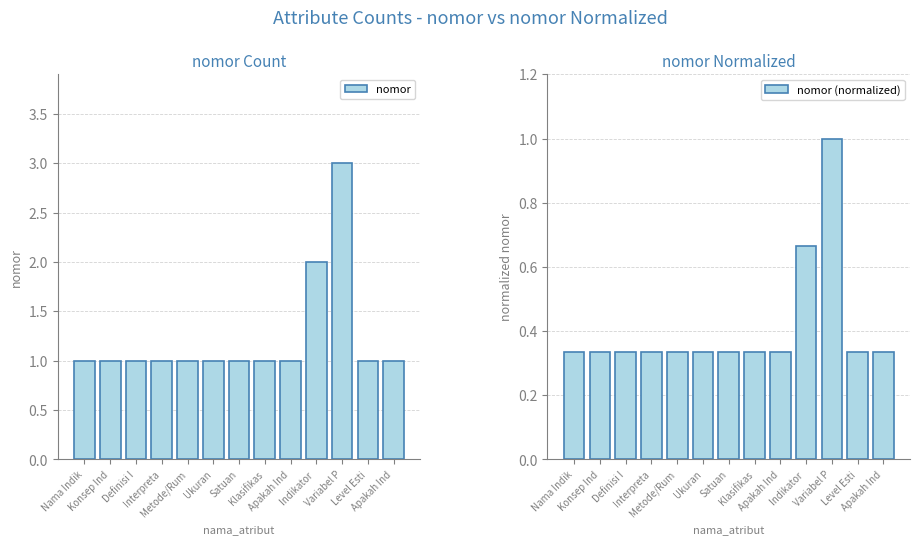

Read the nomor (normalized) value at Konsep Ind.

0.3